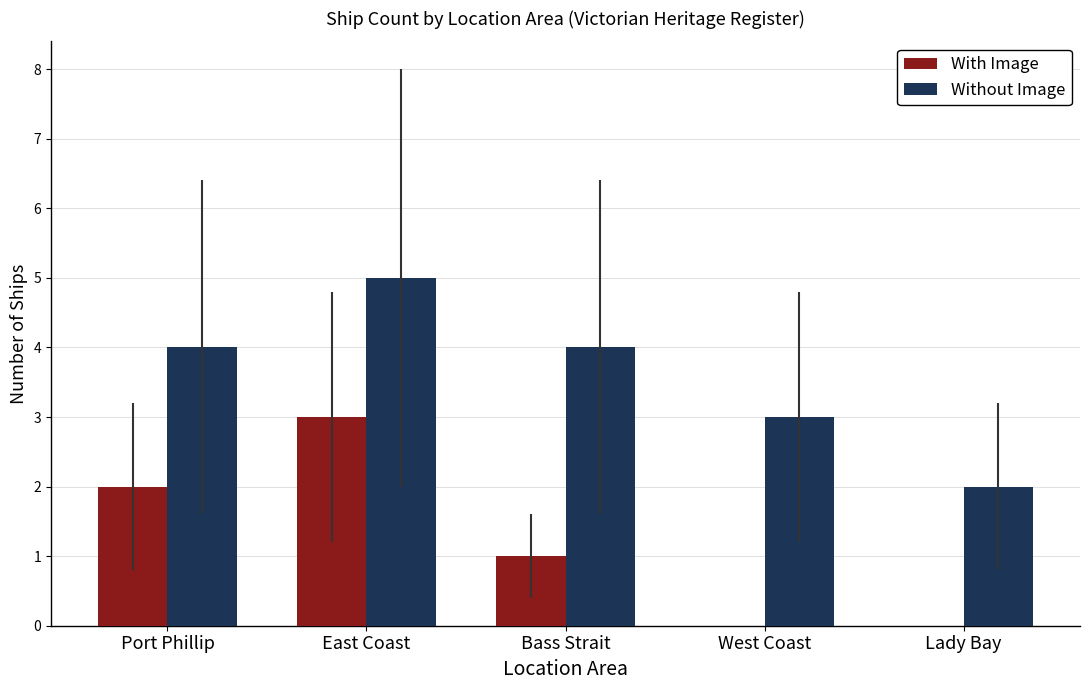

Count the number of categories in the chart.

5